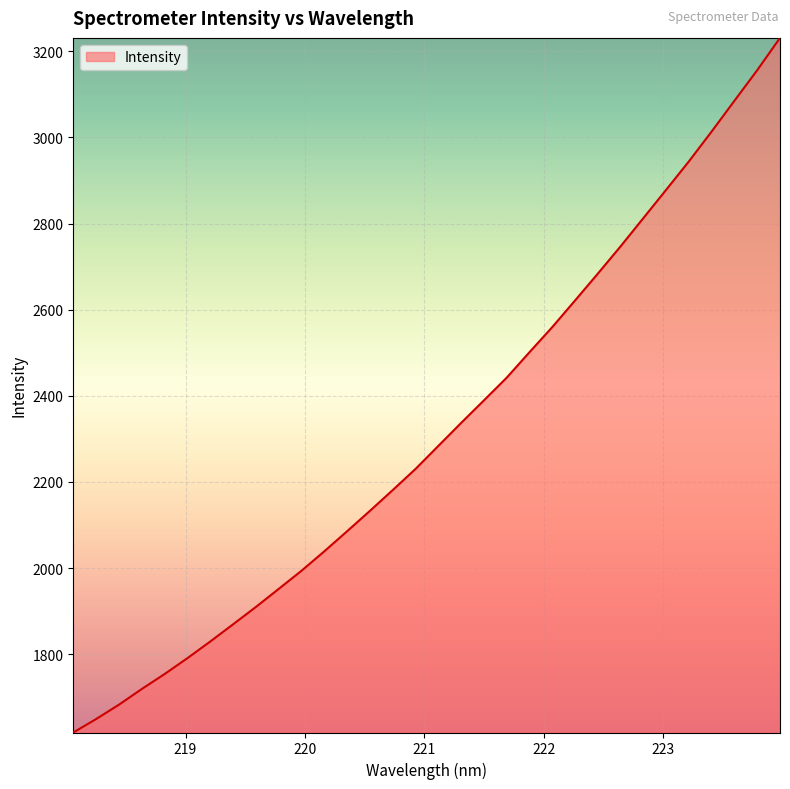

What is the maximum value shown in the chart?

3231.0